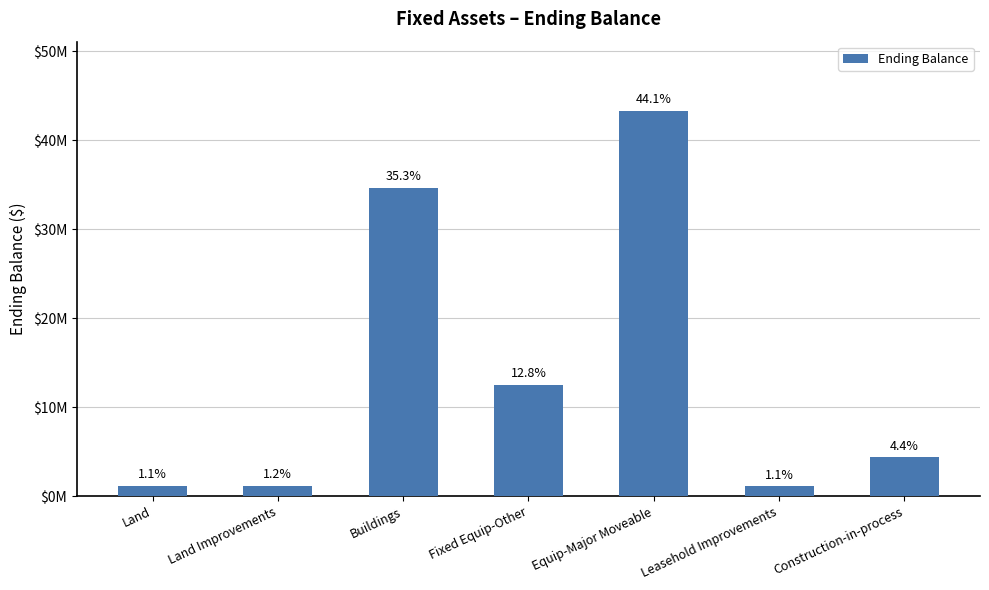

Where is the data nearest to the value 22194729?

Fixed Equip-Other